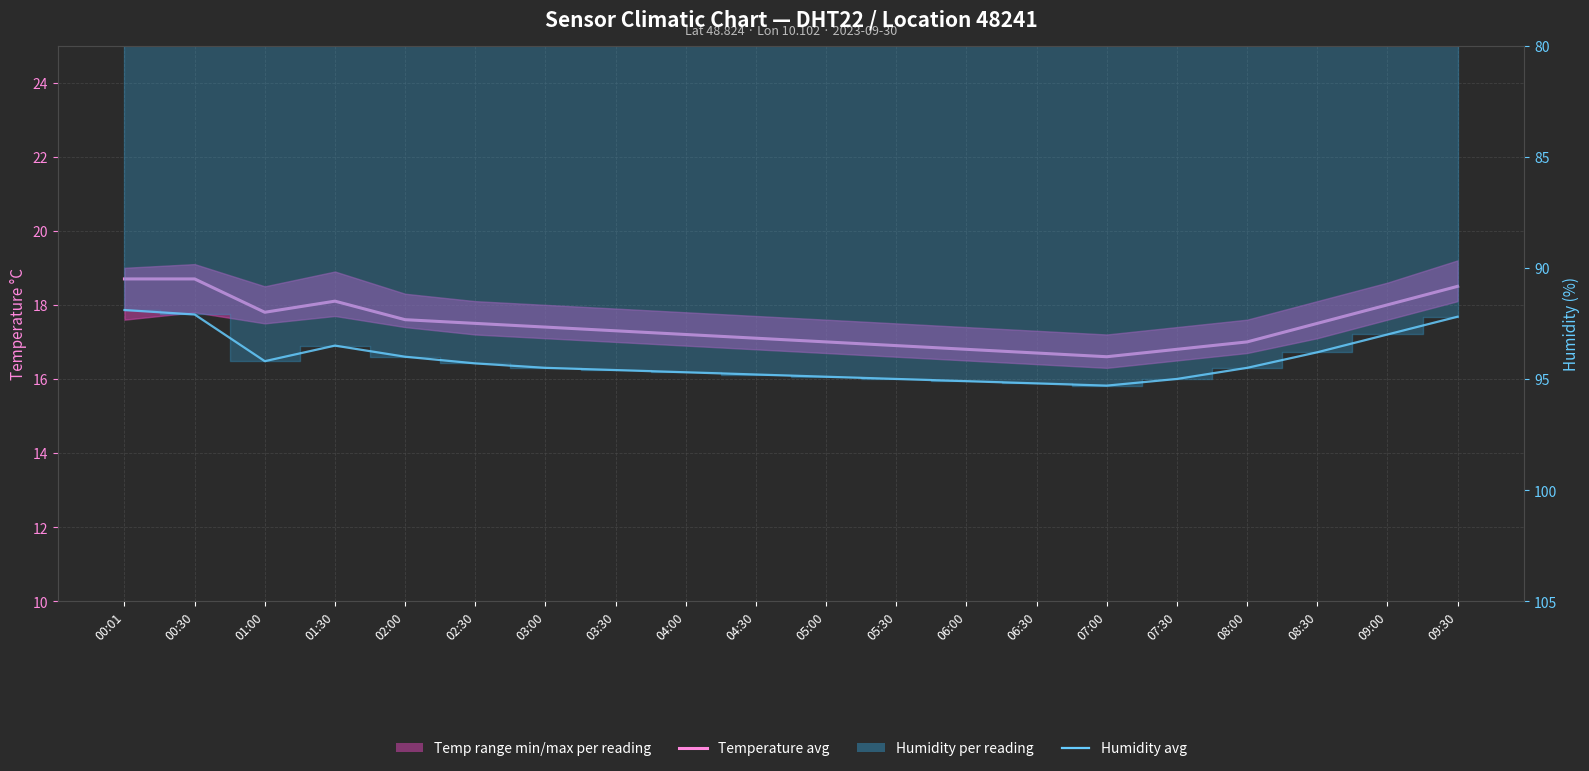

True or false: Temperature avg has more than 1 interior local peaks.

False